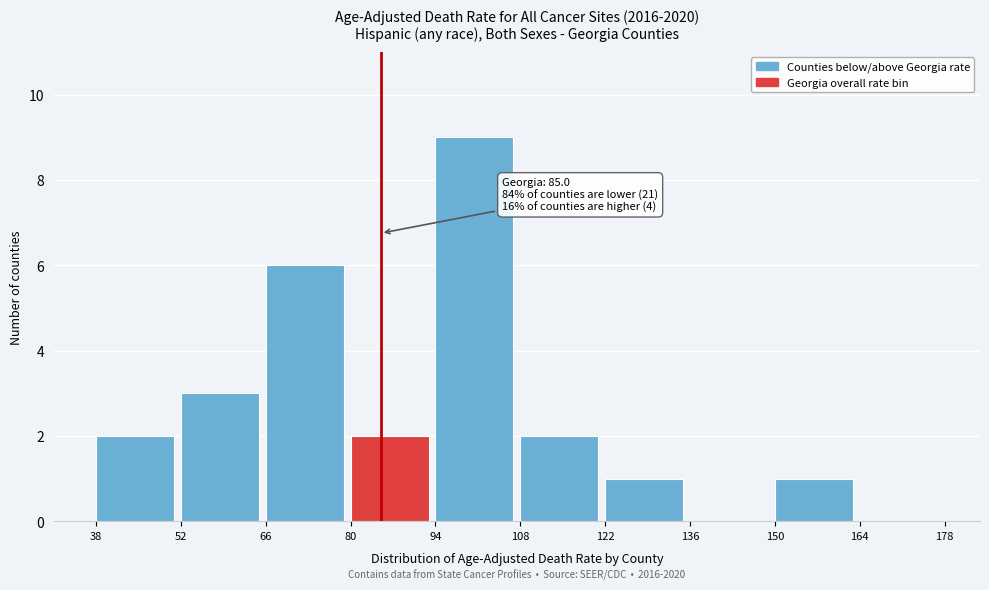

Over which range of the x-axis is the bar tallest?

94 to 108